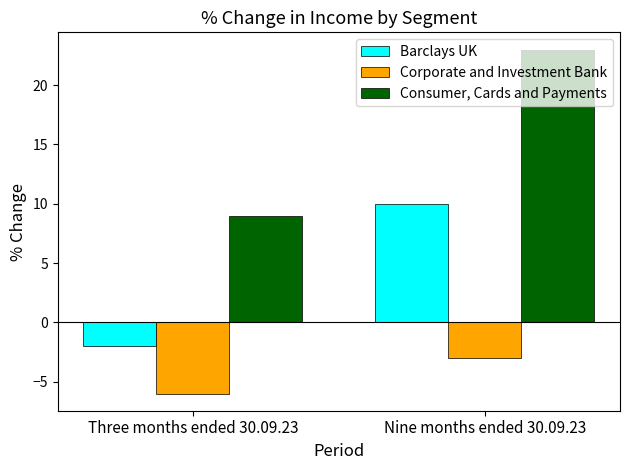

Which series has the largest range (max minus min)?

Consumer, Cards and Payments